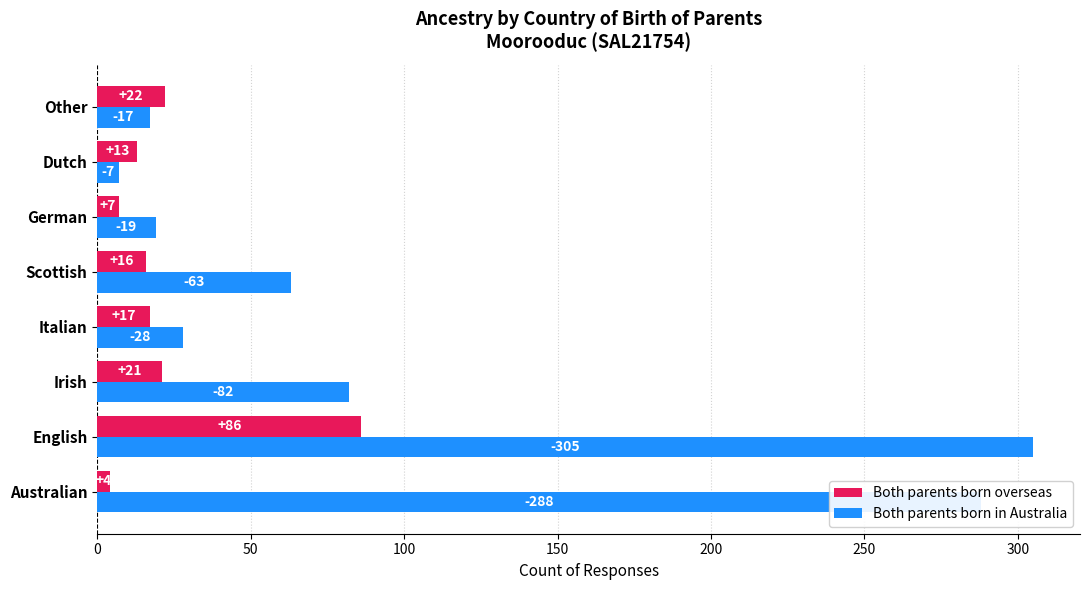

What is the average value of the Both parents born overseas series?

23